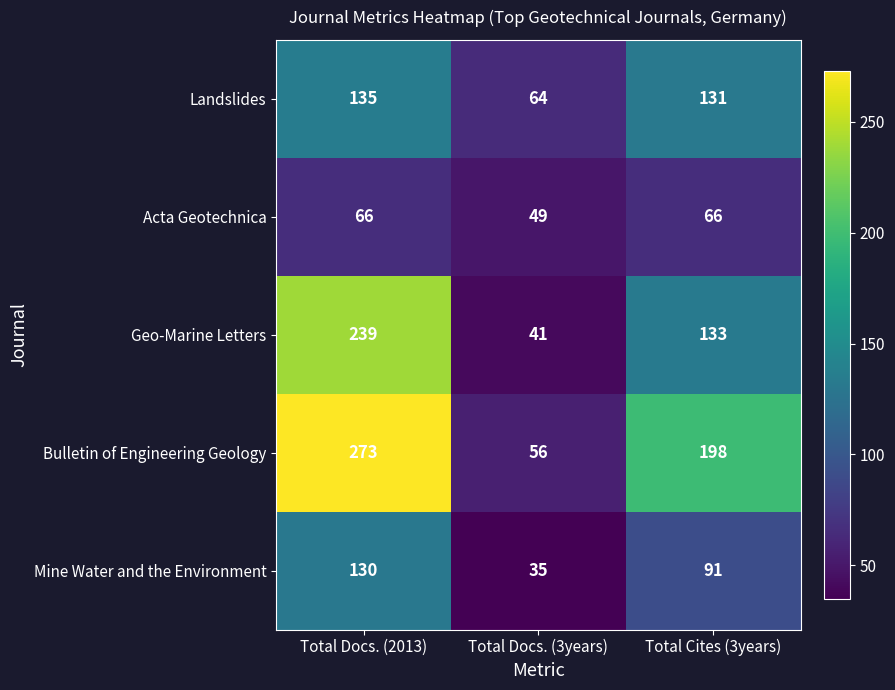

The Mine Water and the Environment series shows 55 at Total Docs. (2013). True or false?

False